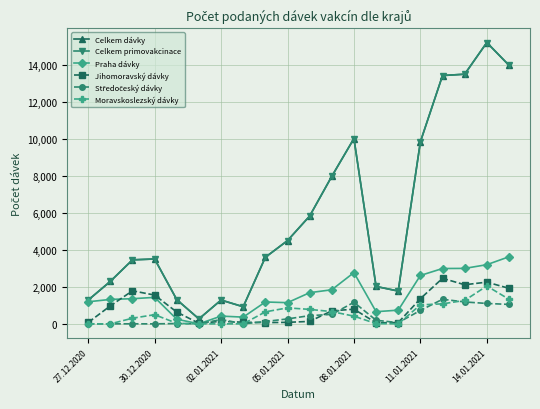

Does the chart have visible grid lines?

Yes